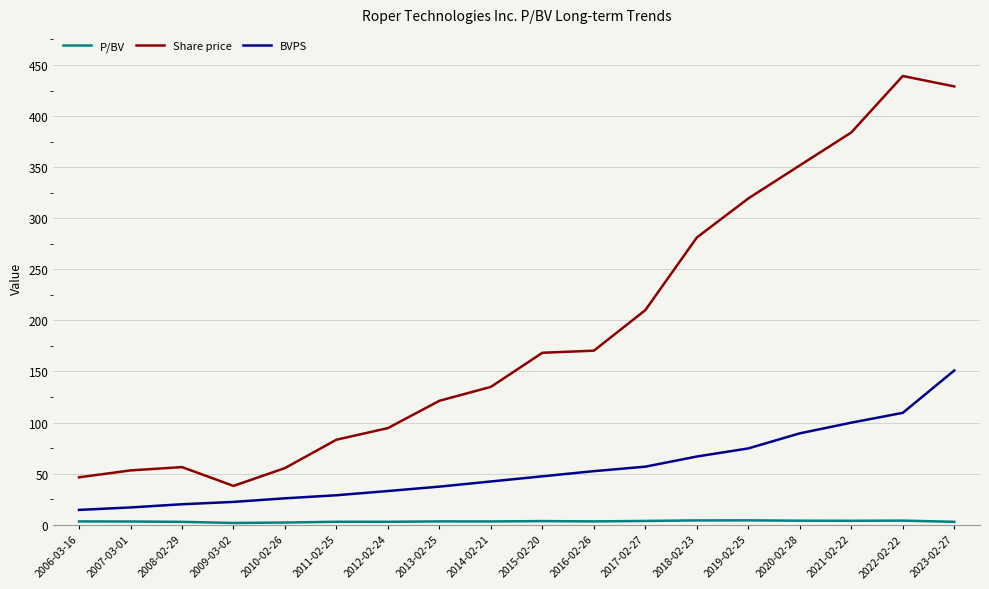

How many lines are shown in the chart?

3